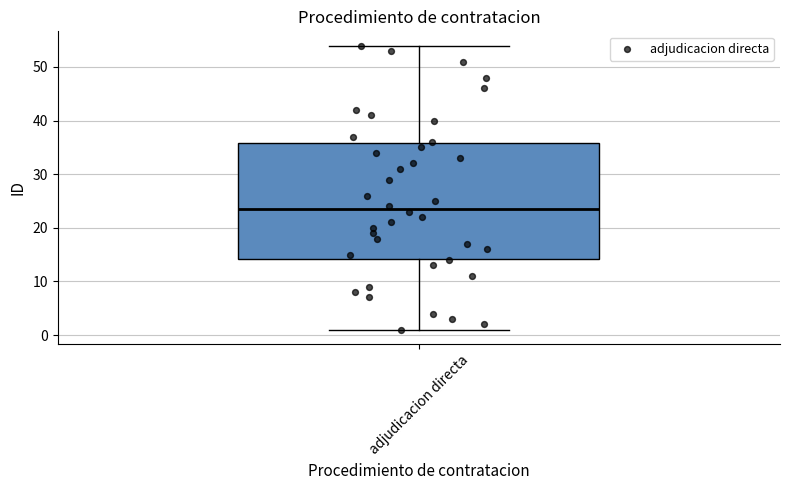

Read this box plot against the y-axis: the position of the median line, the range covered by the box, and the ends of both whiskers. The values are not printed on the chart, so give them approximately, as read against the axis.

median 24, box 14 to 36, whiskers 1 to 54